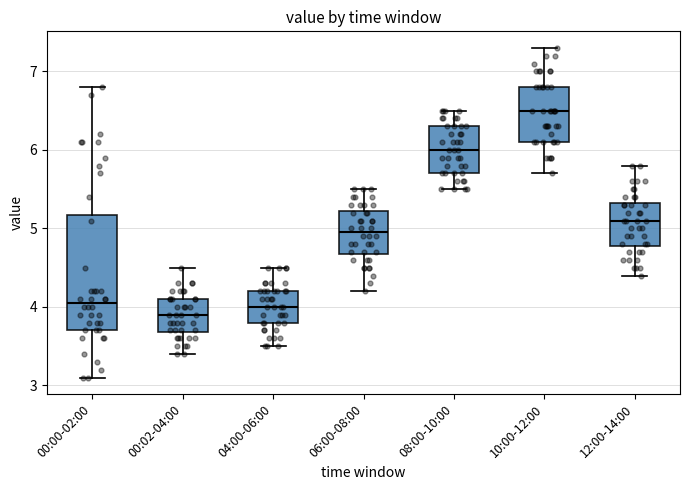

Reading left to right, transcribe this box plot: for each box, give where its median line is, the range the box spans, and where its two whiskers end, as read against the y-axis. The values are not printed on the chart, so give them approximately, as read against the axis.

00:00-02:00: median 4.1, box 3.7 to 5.2, whiskers 3.1 to 6.8
00:02-04:00: median 3.9, box 3.7 to 4.1, whiskers 3.4 to 4.5
04:00-06:00: median 4.0, box 3.8 to 4.2, whiskers 3.5 to 4.5
06:00-08:00: median 5.0, box 4.7 to 5.2, whiskers 4.2 to 5.5
08:00-10:00: median 6.0, box 5.7 to 6.3, whiskers 5.5 to 6.5
10:00-12:00: median 6.5, box 6.1 to 6.8, whiskers 5.7 to 7.3
12:00-14:00: median 5.1, box 4.8 to 5.3, whiskers 4.4 to 5.8